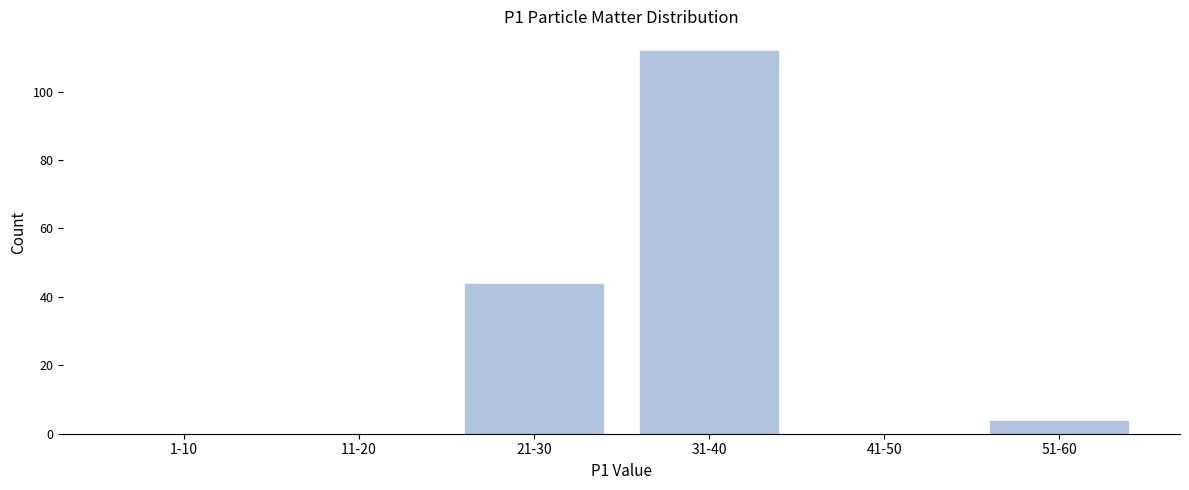

Reading left to right, list all the values displayed in this chart.

1-10=0	11-20=0	21-30=44	31-40=112	41-50=0	51-60=4